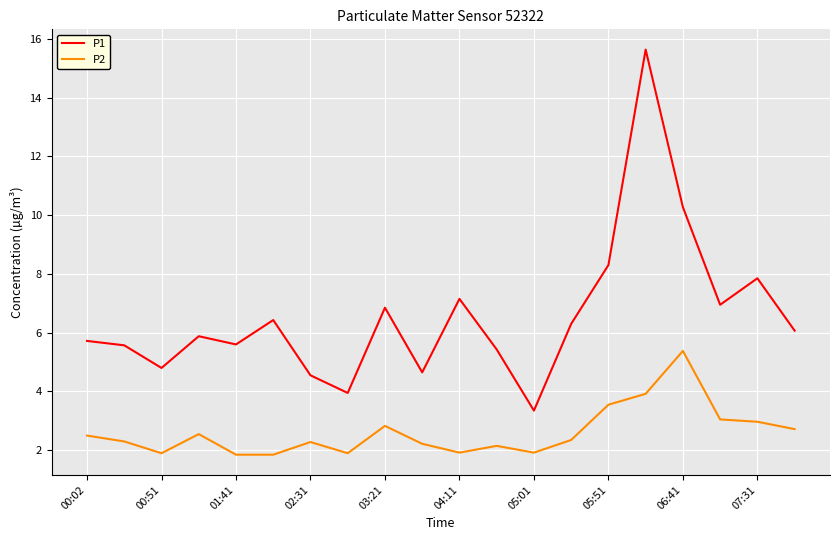

How many distinct data groups are displayed?

2